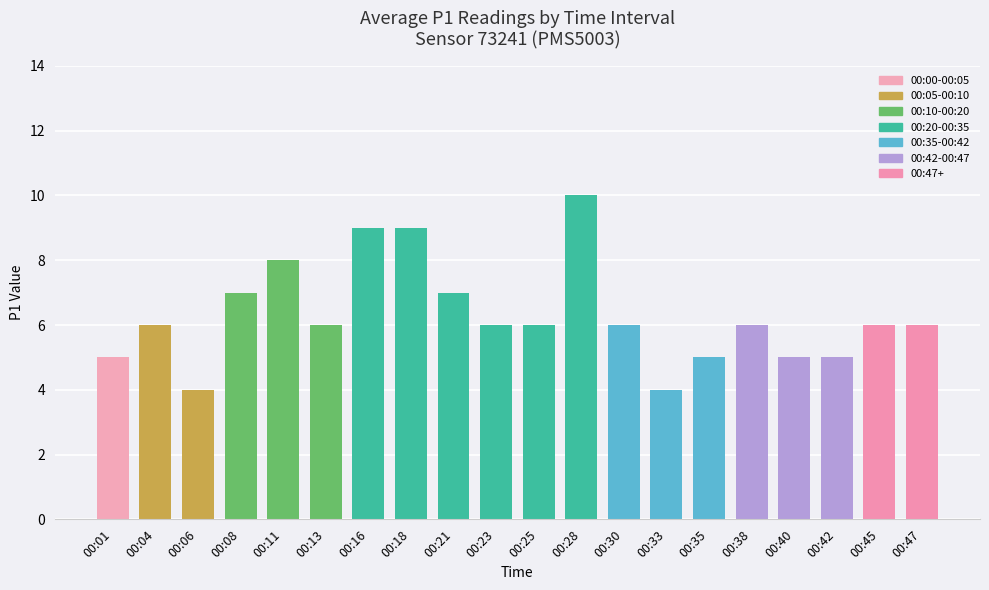

What is the maximum value shown in the chart?

10